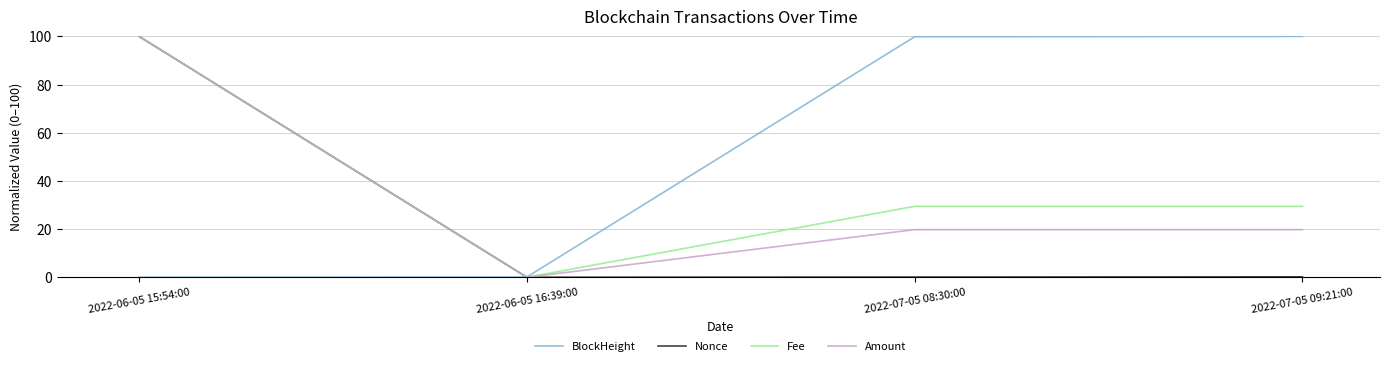

What is the maximum value for Amount?

100.0